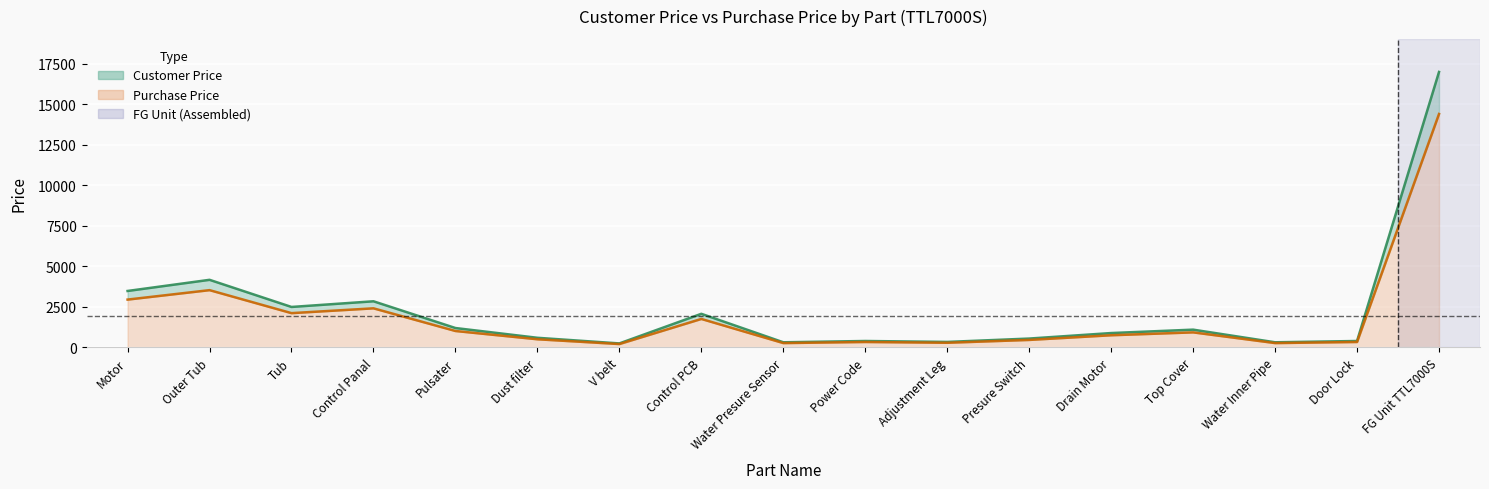

Rank the series at Presure Switch from lowest to highest value.

Purchase Price, Customer Price